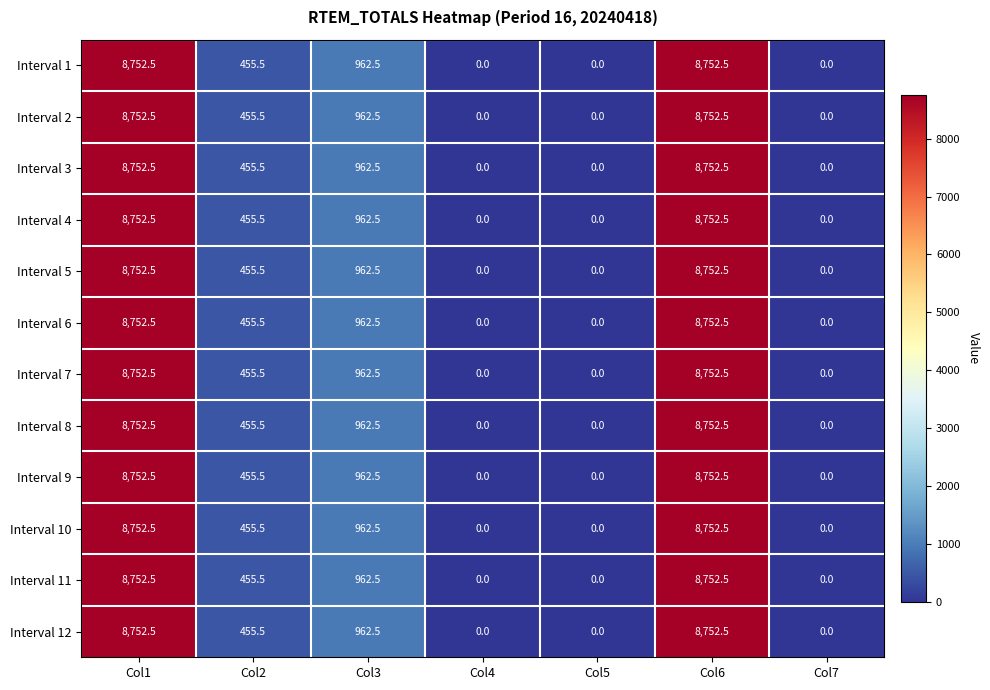

What is the difference between the maximum and minimum values in the Interval 7 series?

8752.5